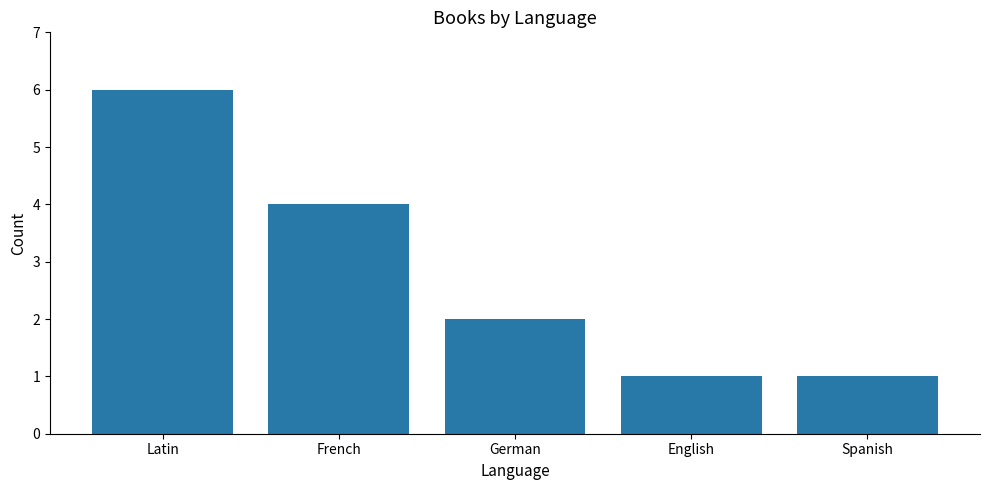

How many values are between 1 and 4?

4